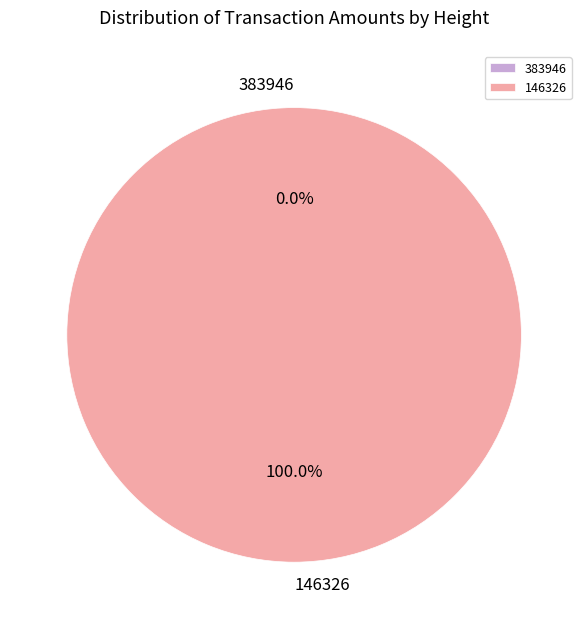

Which slice is the largest?

146326